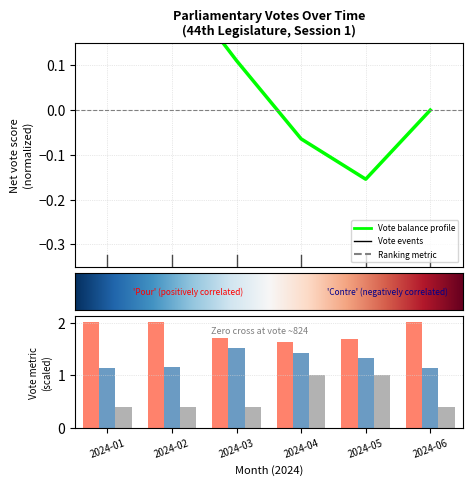

What is the value of the Pairés bar at the 6th from the left?

0.4